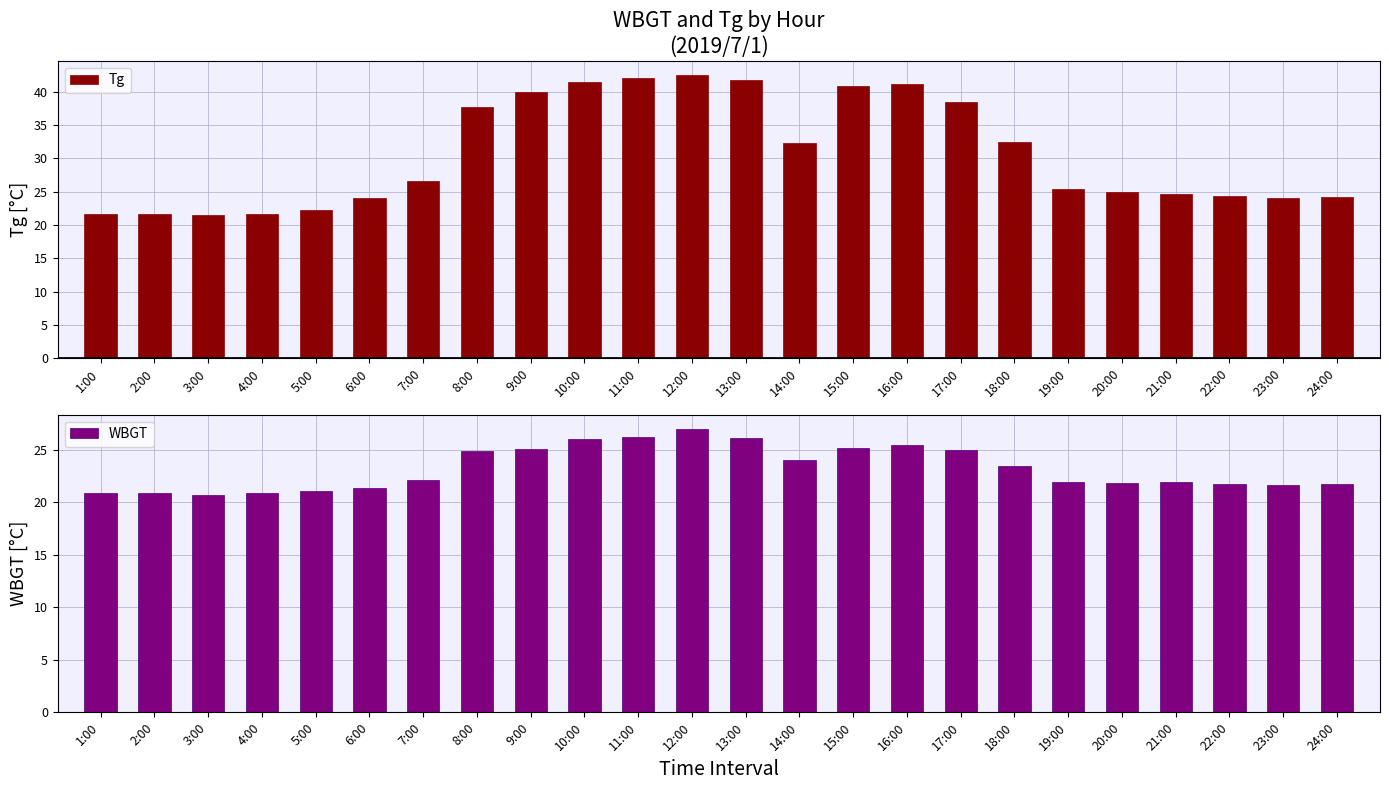

Which has a higher value, 14:00 or 21:00?

14:00